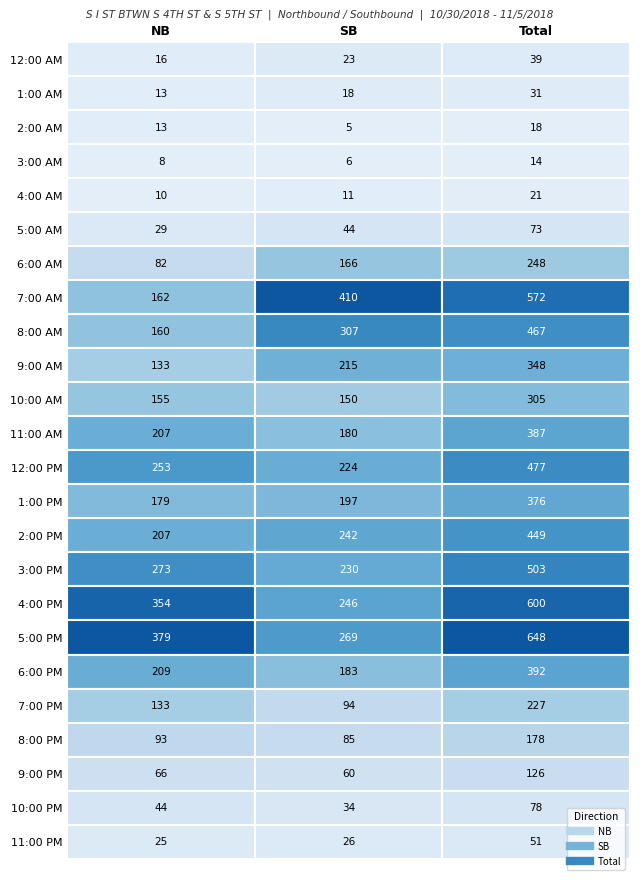

The value of 11:00 AM at 1 is 101. True or false?

False